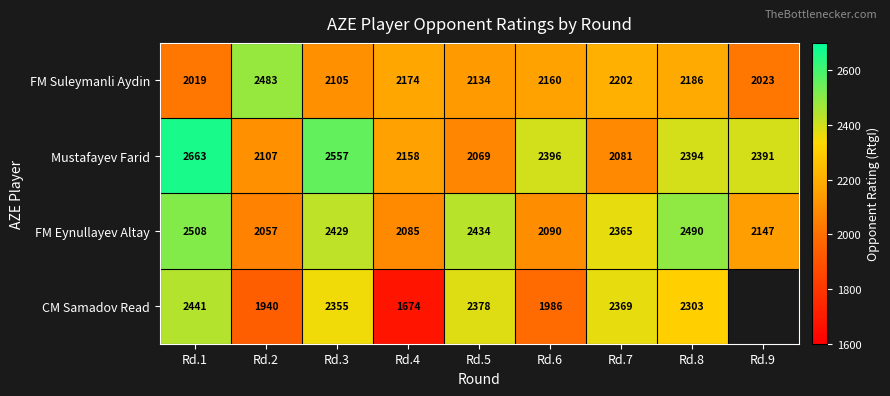

Rank the series at Rd.7 from highest to lowest value.

CM Samadov Read, FM Eynullayev Altay, FM Suleymanli Aydin, Mustafayev Farid